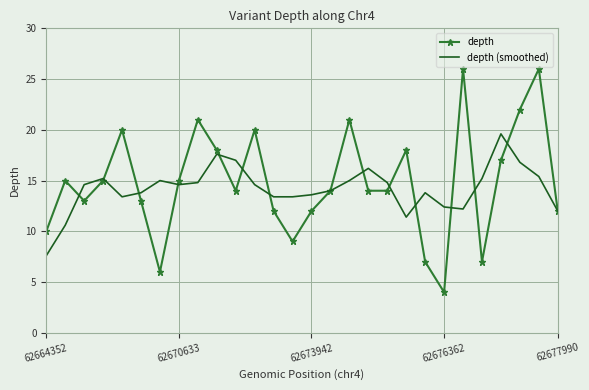

List the series in order of their peak value, lowest first.

depth (smoothed), depth